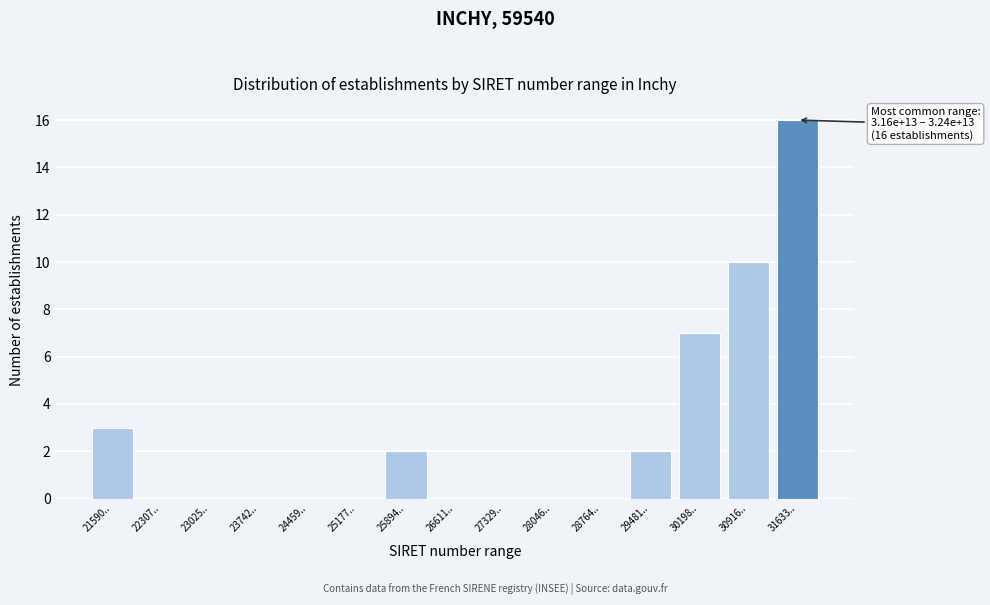

Reading left to right, what are all the values shown in this chart?

21590..=3	22307..=0	23025..=0	23742..=0	24459..=0	25177..=0	25894..=2	26611..=0	27329..=0	28046..=0	28764..=0	29481..=2	30198..=7	30916..=10	31633..=16